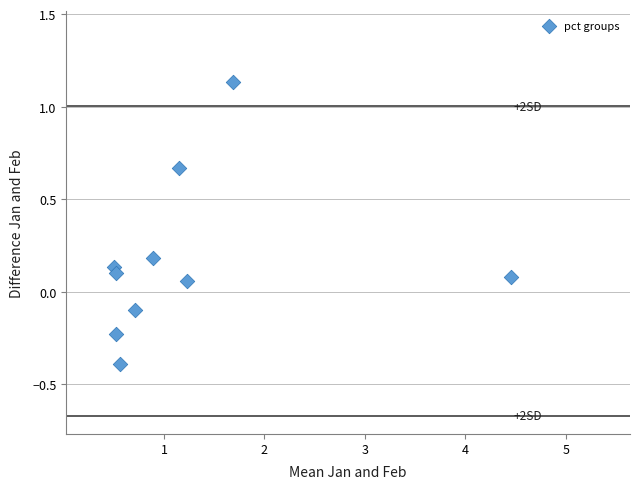

What is the average X value?

1.2